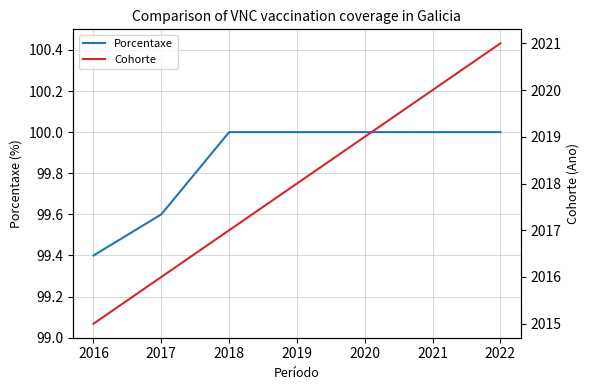

What is the minimum value shown in the chart?

99.4